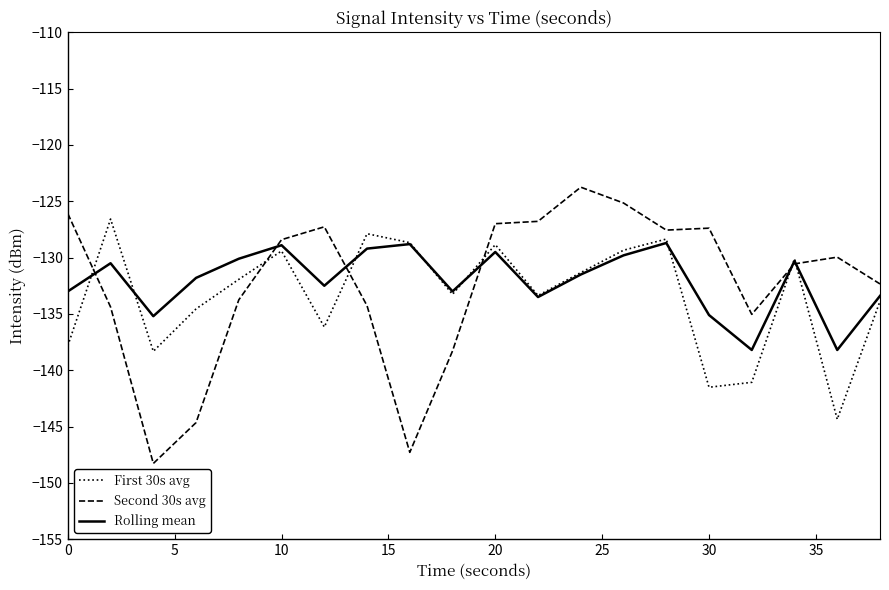

Which series has the largest range (max minus min)?

Second 30s avg